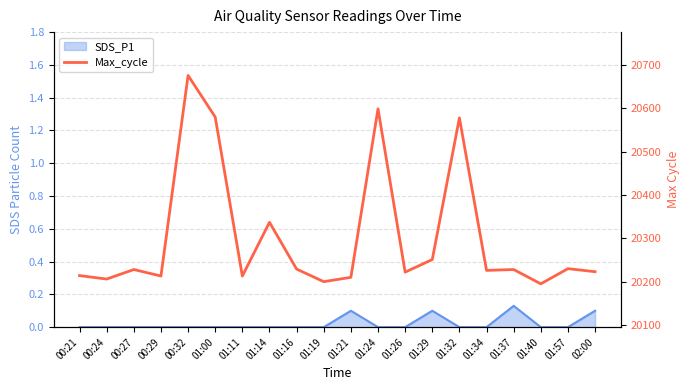

Reading left to right, what are all the values shown in this chart?

00:21=20214	00:24=20206	00:27=20228	00:29=20213	00:32=20676	01:00=20580	01:11=20213	01:14=20337	01:16=20229	01:19=20200	01:21=20210	01:24=20599	01:26=20222	01:29=20251	01:32=20578	01:34=20226	01:37=20228	01:40=20195	01:57=20230	02:00=20223